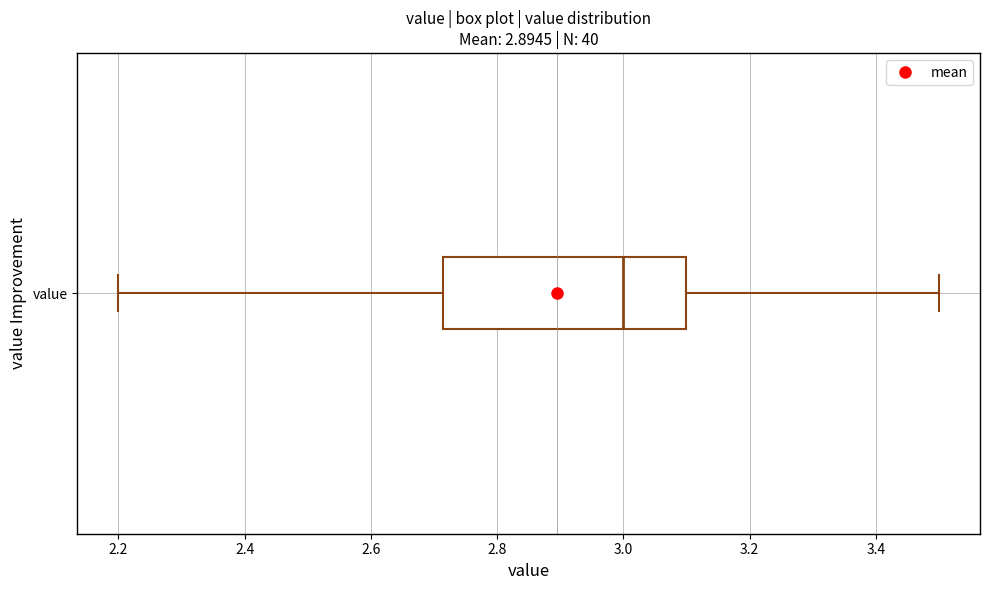

Read this box plot against the x-axis: the position of the median line, the range covered by the box, and the ends of both whiskers. The values are not printed on the chart, so give them approximately, as read against the axis.

median 3.00, box 2.72 to 3.10, whiskers 2.20 to 3.50